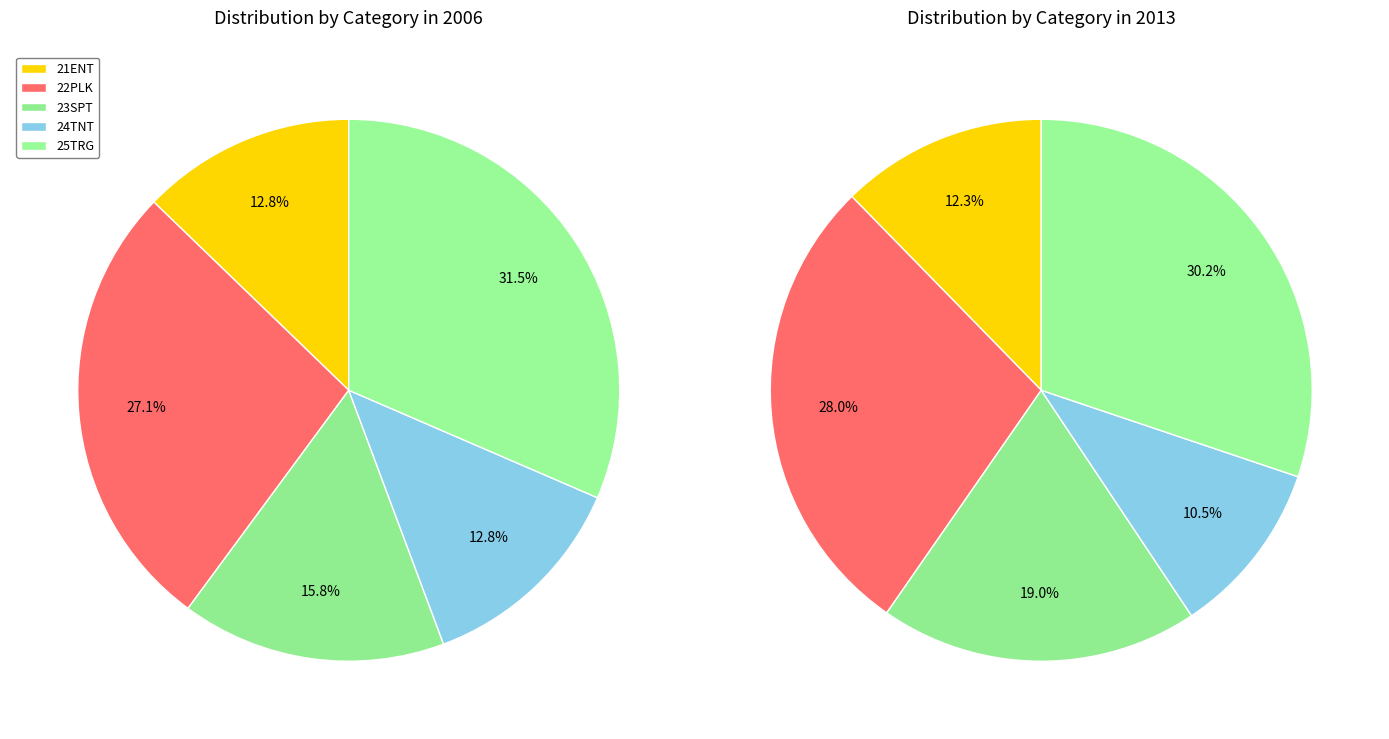

What is the largest slice in the pie chart?

25TRG